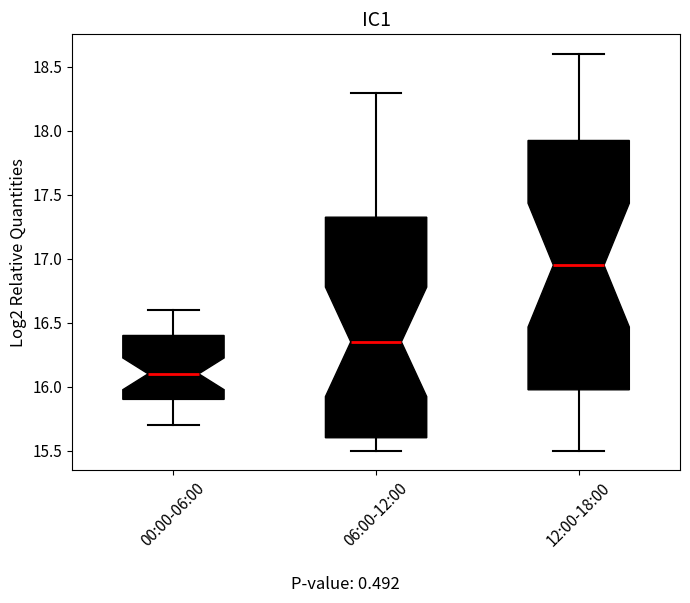

Which box's median line is the lowest?

00:00-06:00